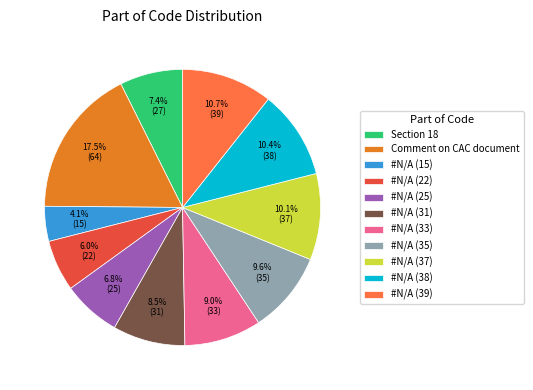

What percentage do #N/A (25) and #N/A (22) together represent?

12.8%